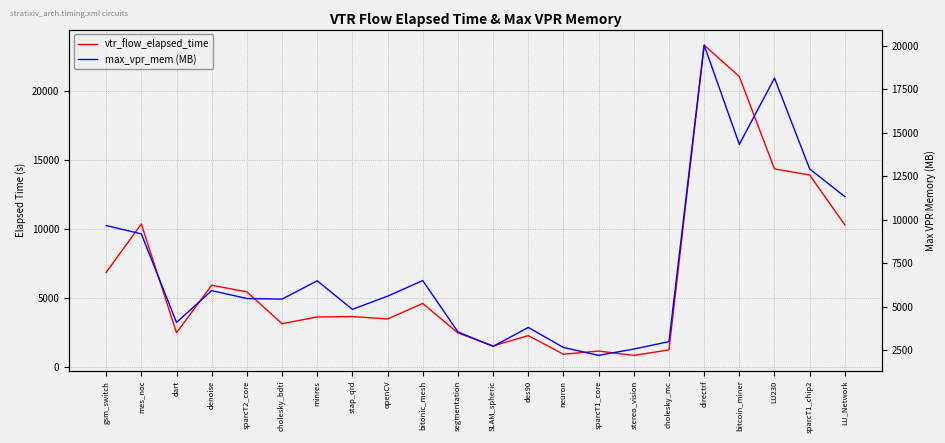

What is the label of the 7th point from the left?

minres